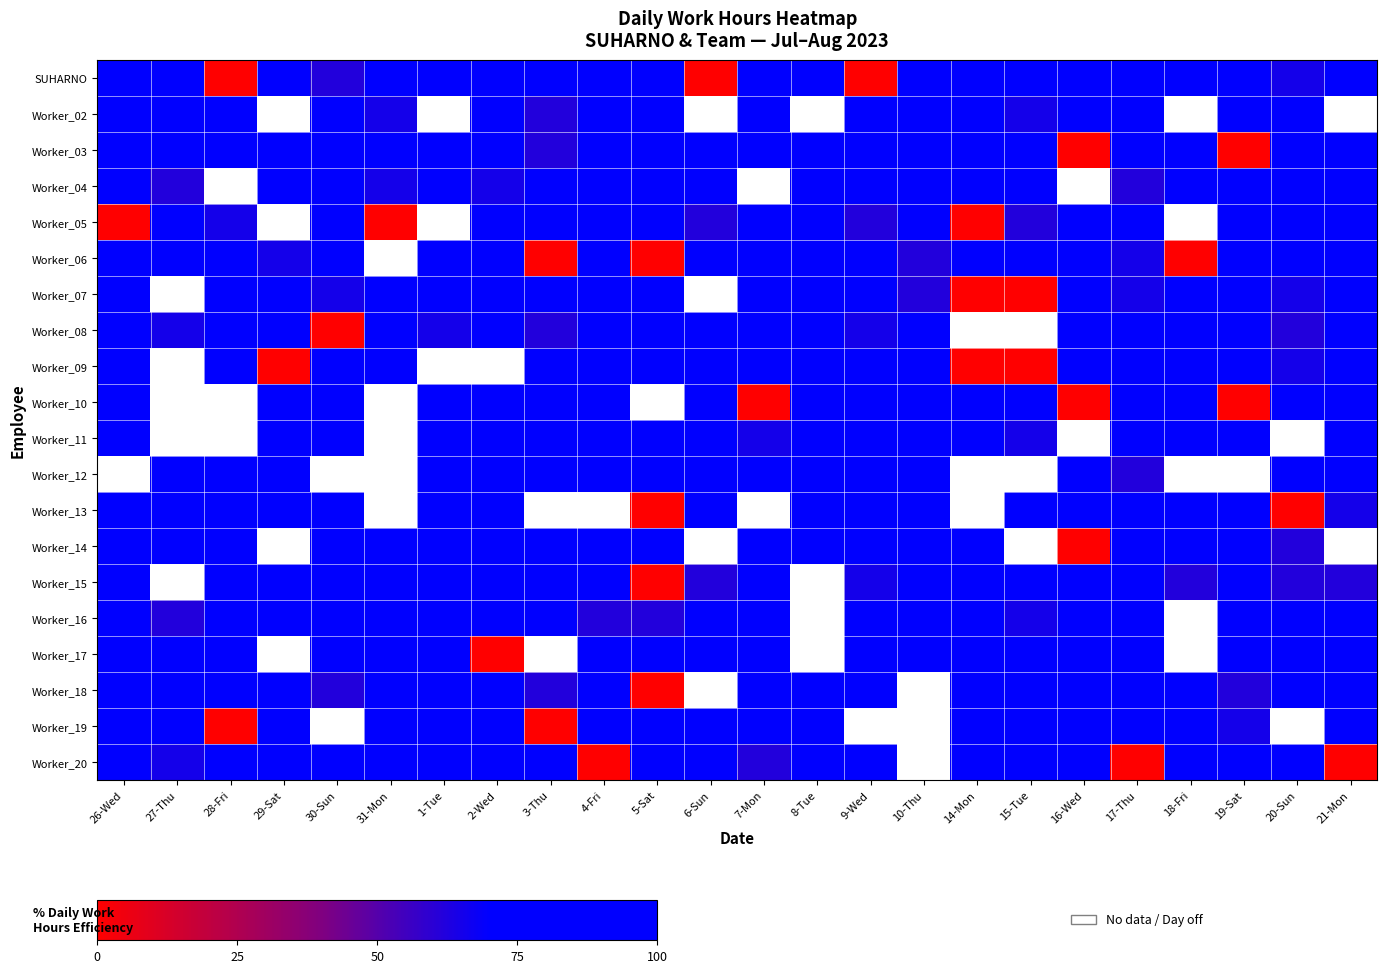

What is the sum of the Worker_18 values at 21-Mon and 26-Wed?

193.2